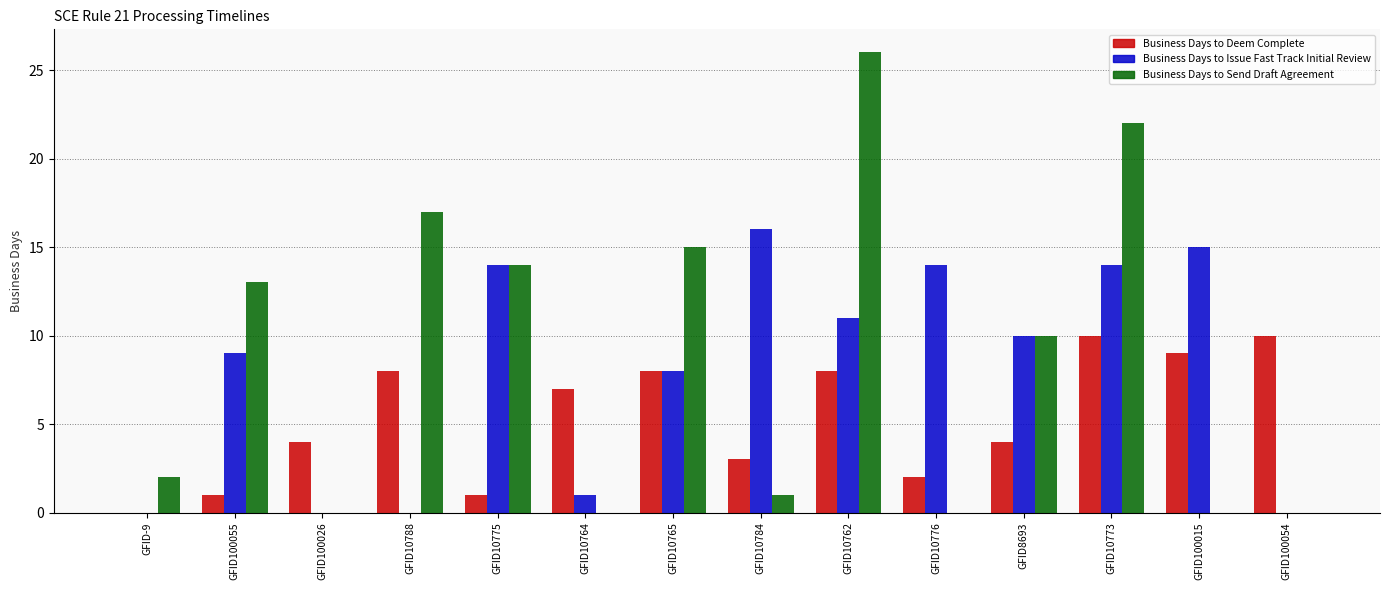

How many distinct data groups are displayed?

3